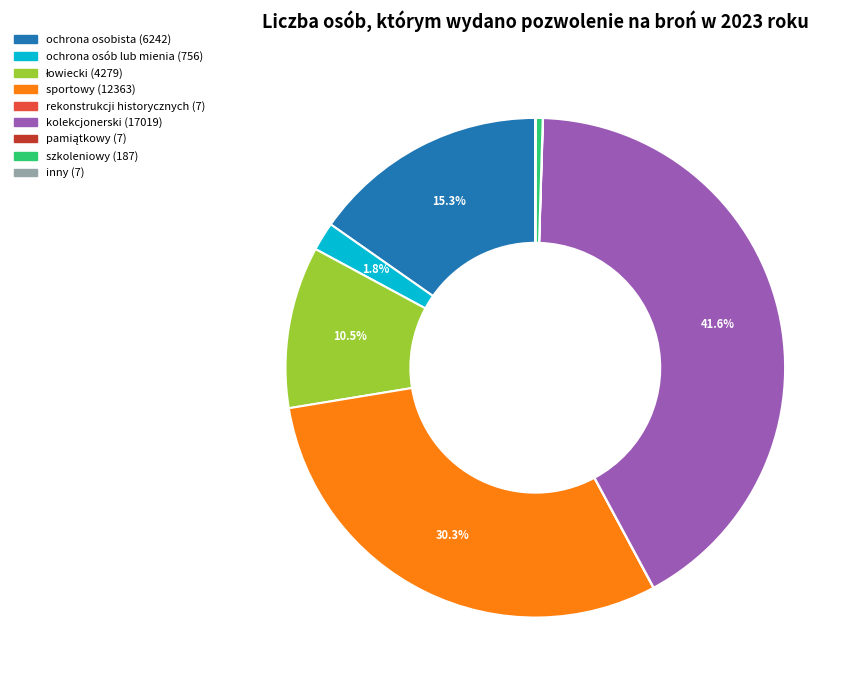

Is there a majority slice in this chart?

No